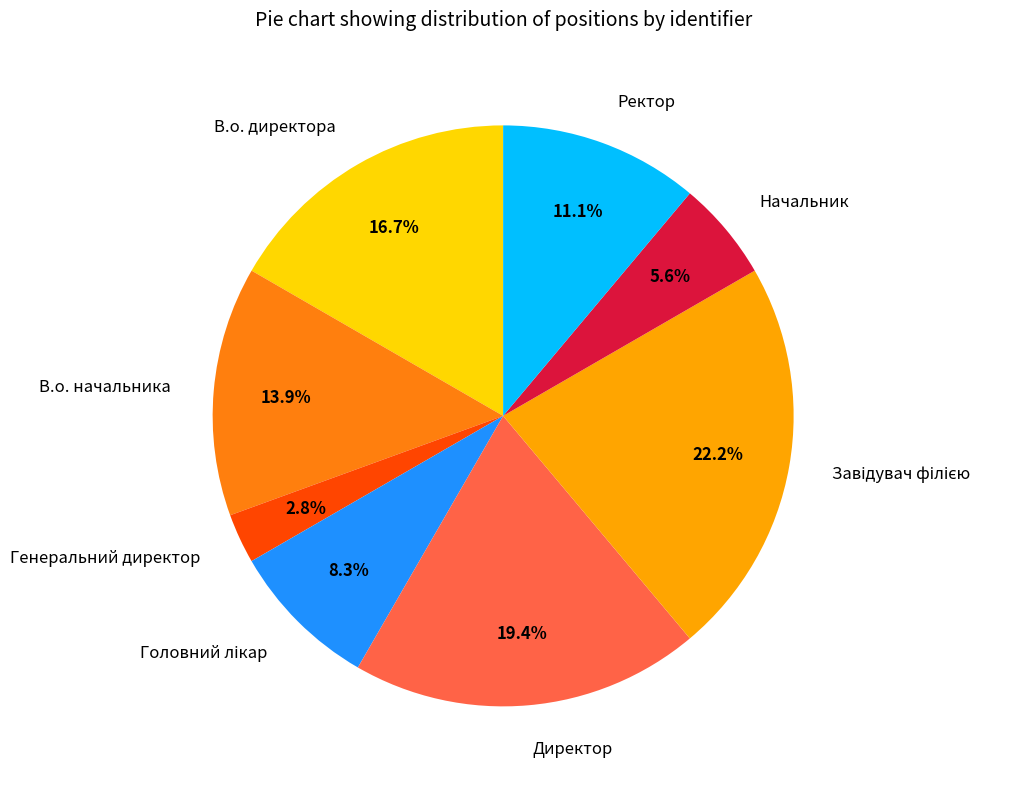

To the nearest percent, what is the combined percentage of Ректор and В.о. начальника?

25%